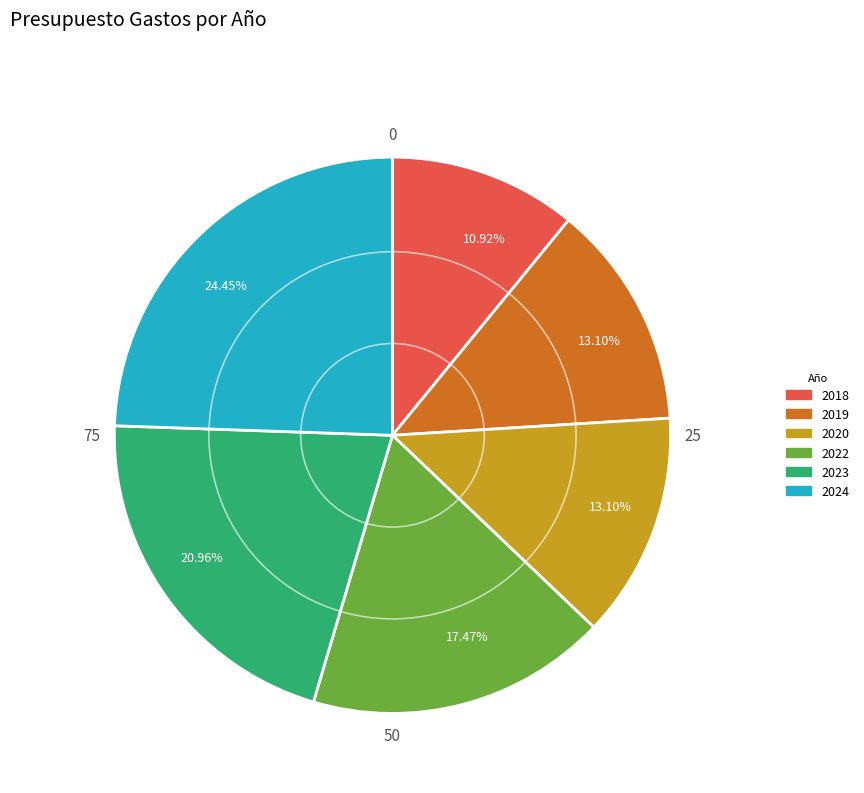

Is there any slice that represents more than half of the pie?

No